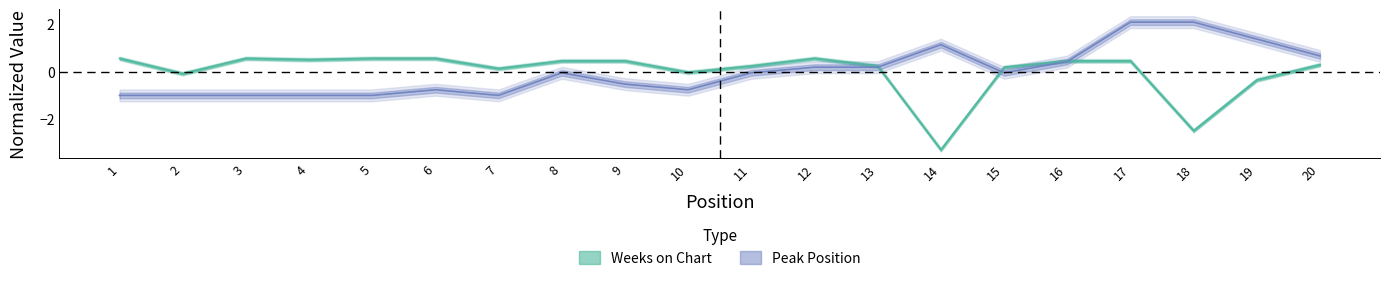

Does the chart have visible grid lines?

No